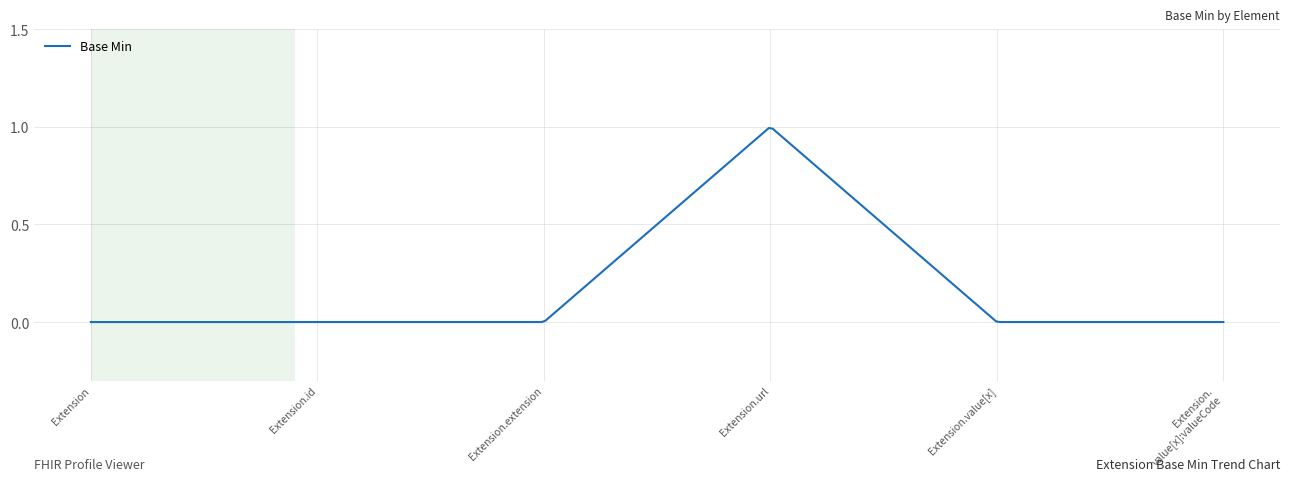

Reading left to right, extract all data points from this chart.

0	0	0	1	0	0